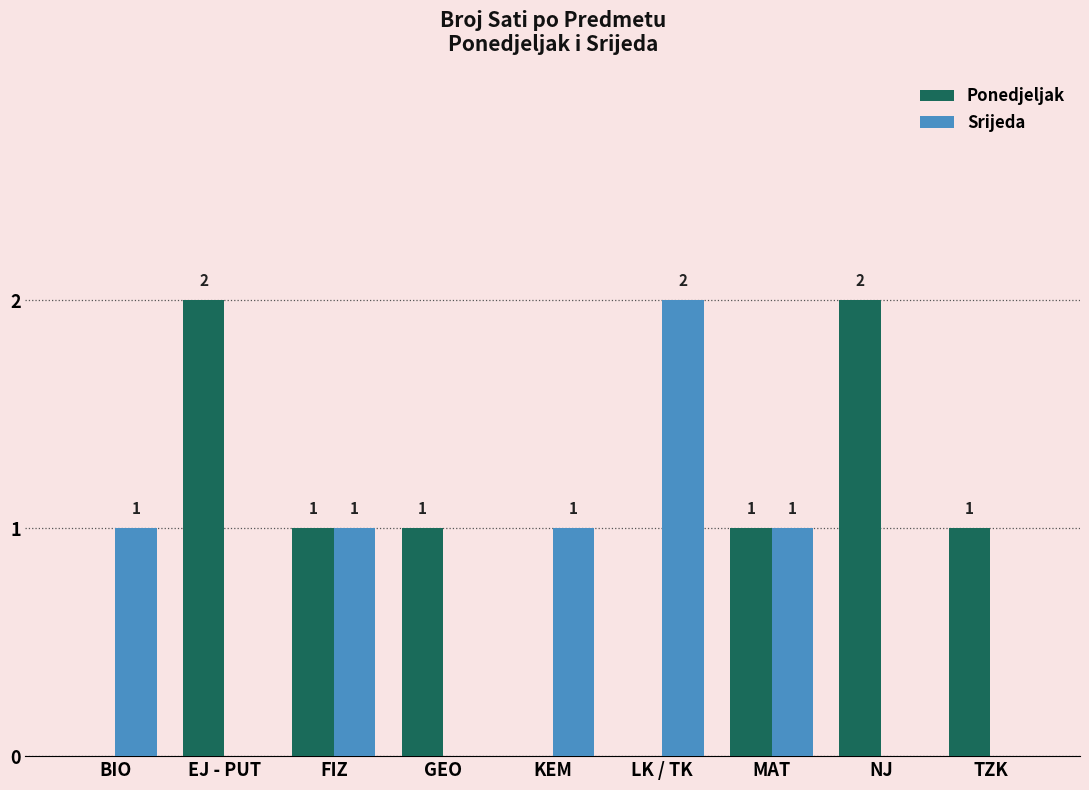

The value of Ponedjeljak at BIO is 0. True or false?

True